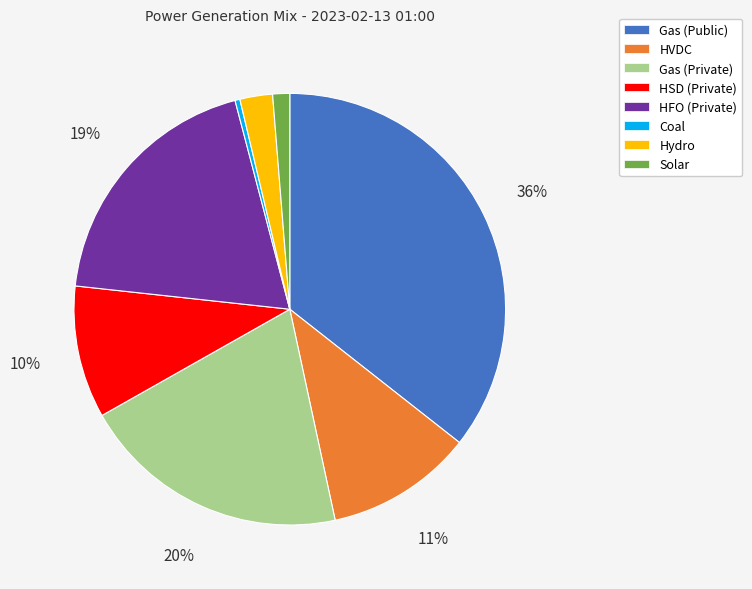

Count the number of slices in the pie.

8